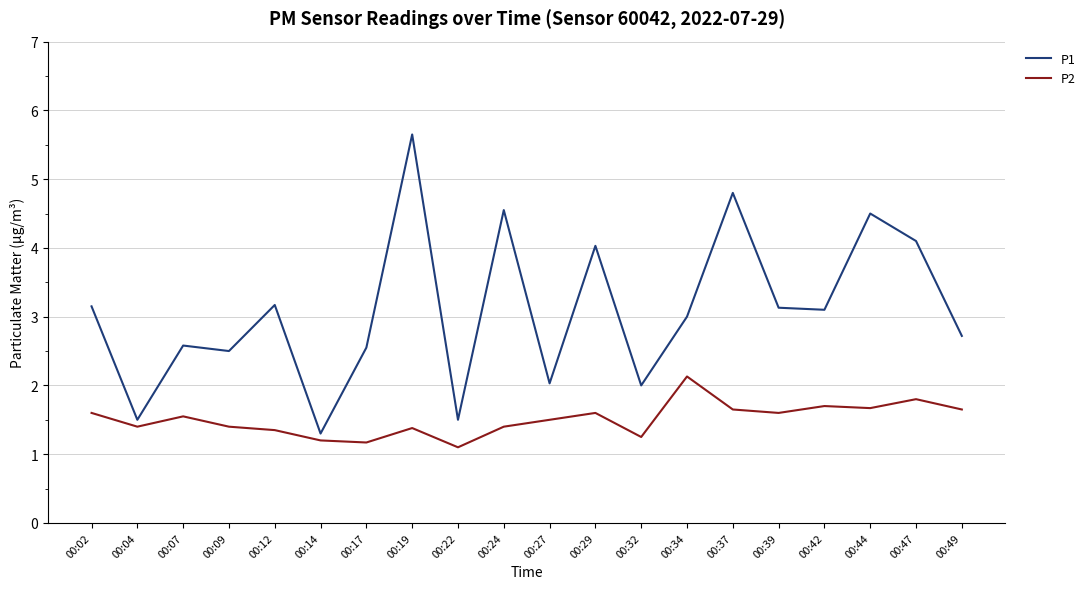

How many lines are shown in the chart?

2